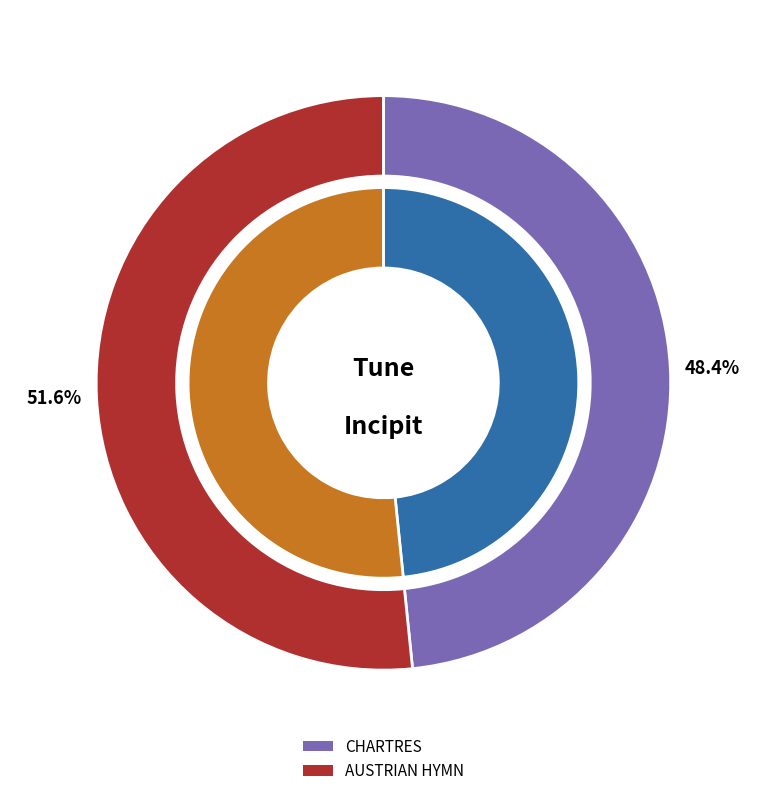

What is the largest slice in the pie chart?

AUSTRIAN HYMN